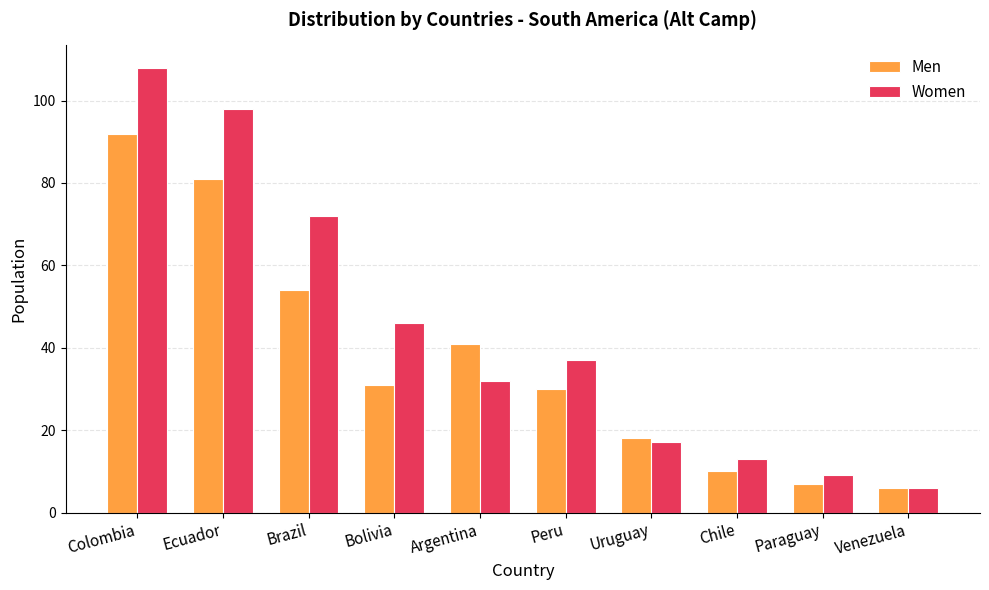

What is the average value of the Men series?

37